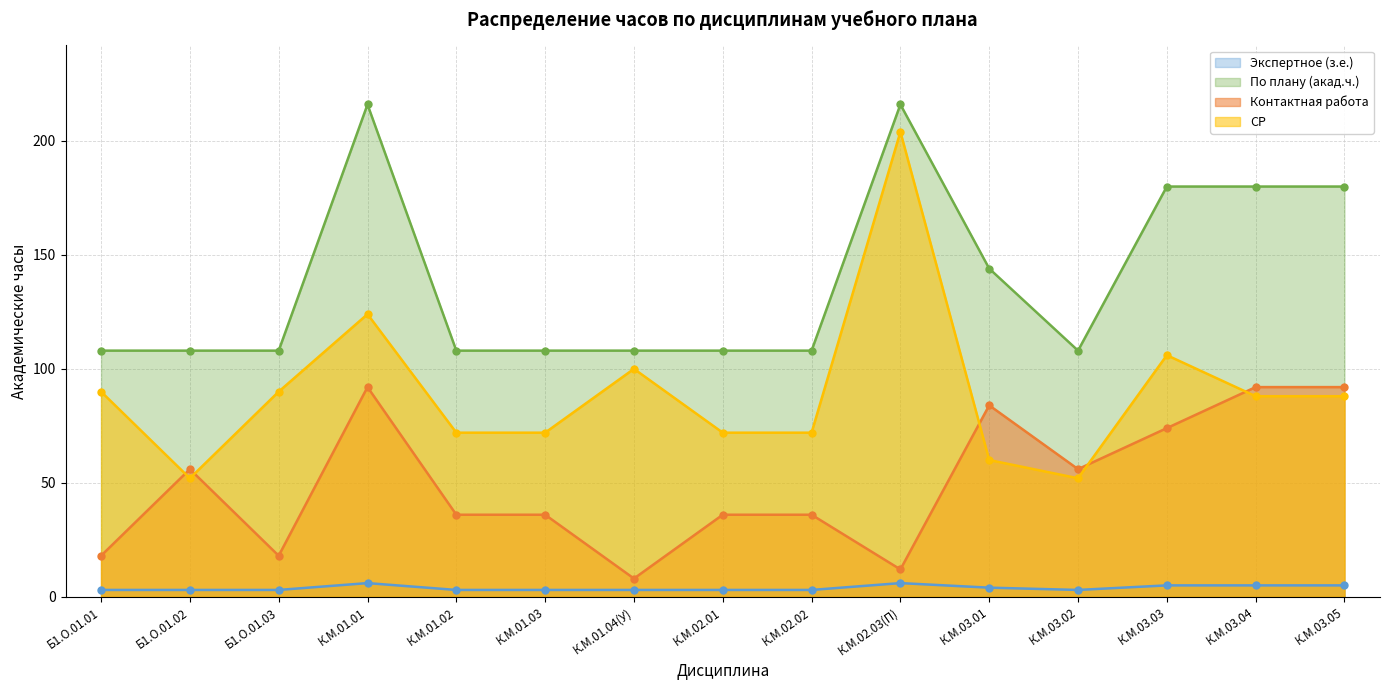

What are all the series names shown in the legend?

Экспертное (з.е.), По плану (акад.ч.), Контактная работа, СР